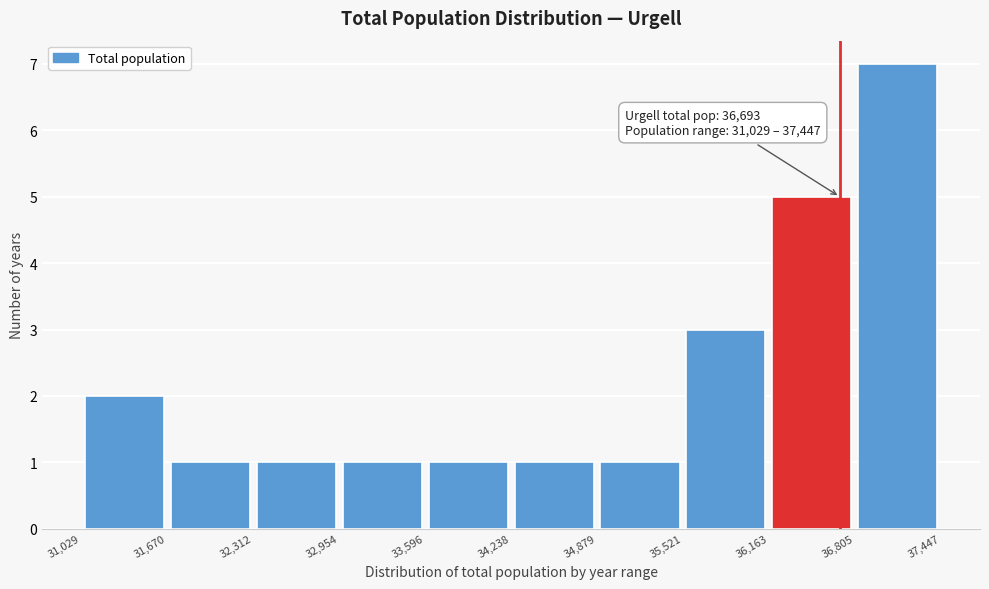

Which range on the x-axis has the tallest bar?

36,805 to 37,447